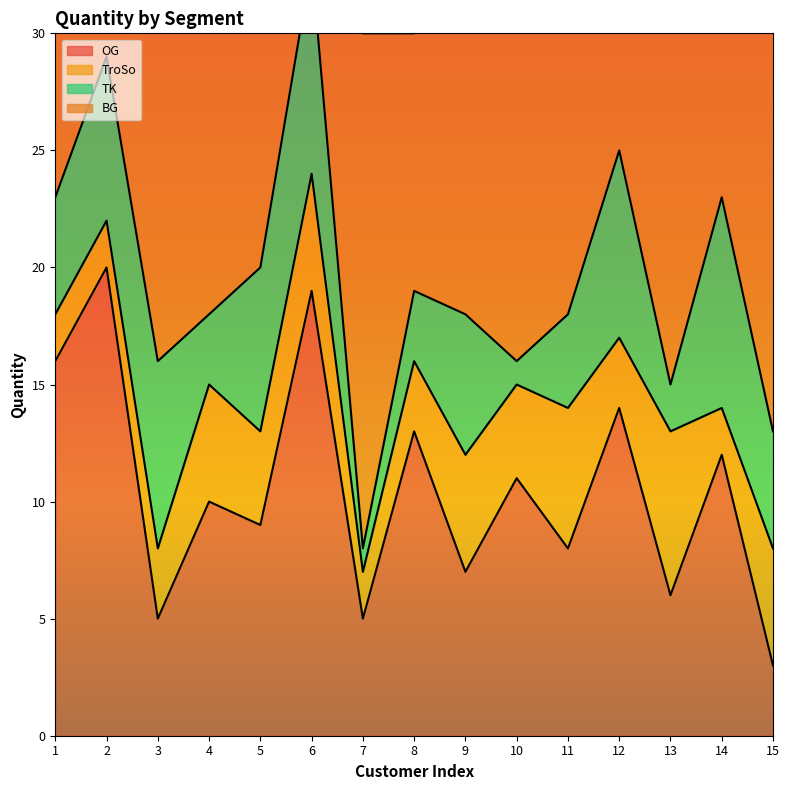

Where is the first local maximum for BG?

4